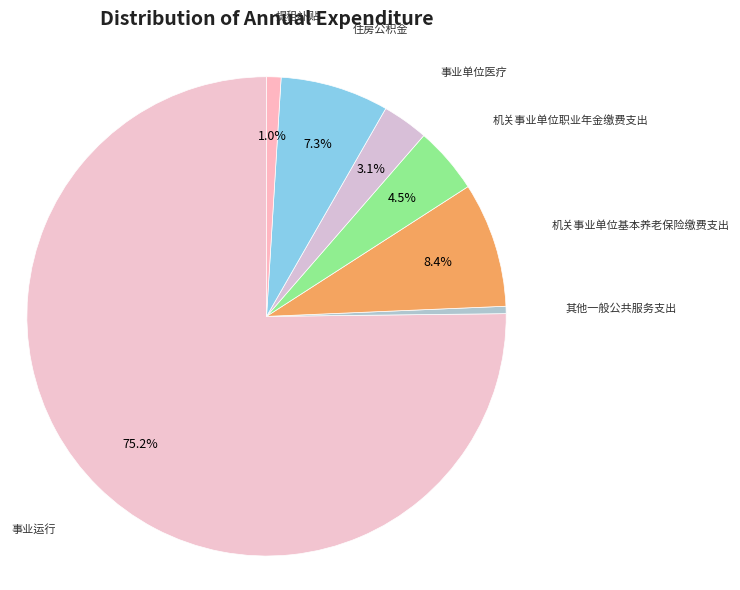

Do 住房公积金 and 事业运行 together represent more than half of the pie?

Yes